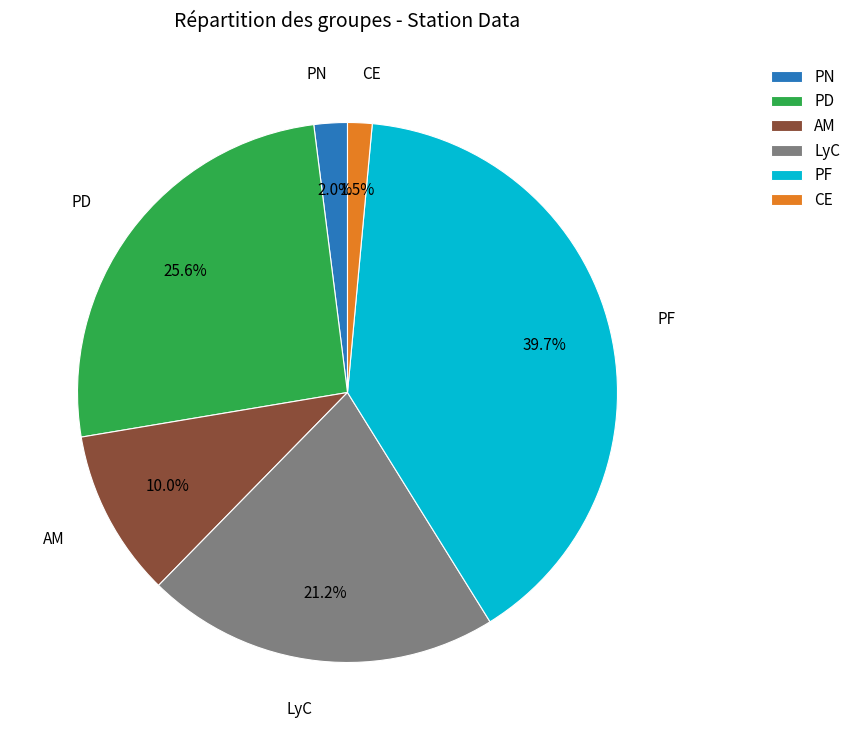

Rank the categories by value from lowest to highest.

CE, PN, AM, LyC, PD, PF